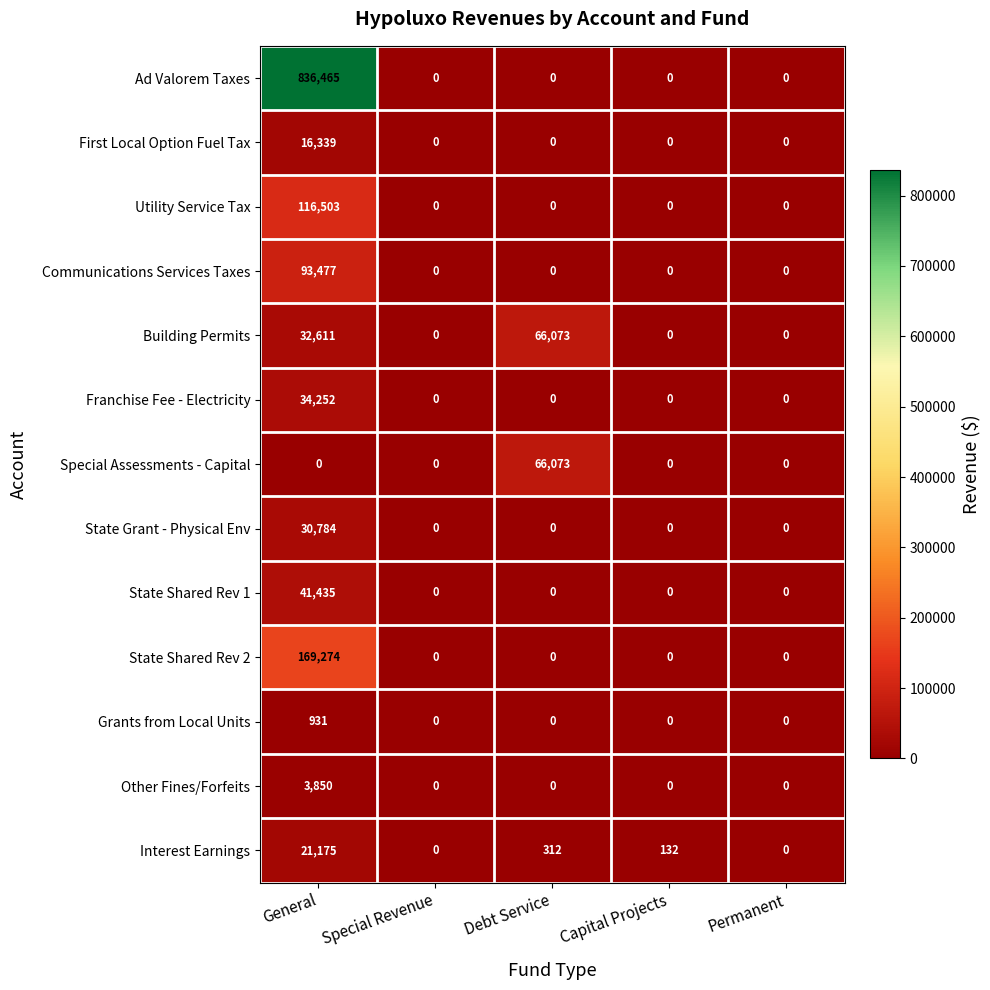

Between General and Capital Projects, which series saw the biggest shift?

Ad Valorem Taxes